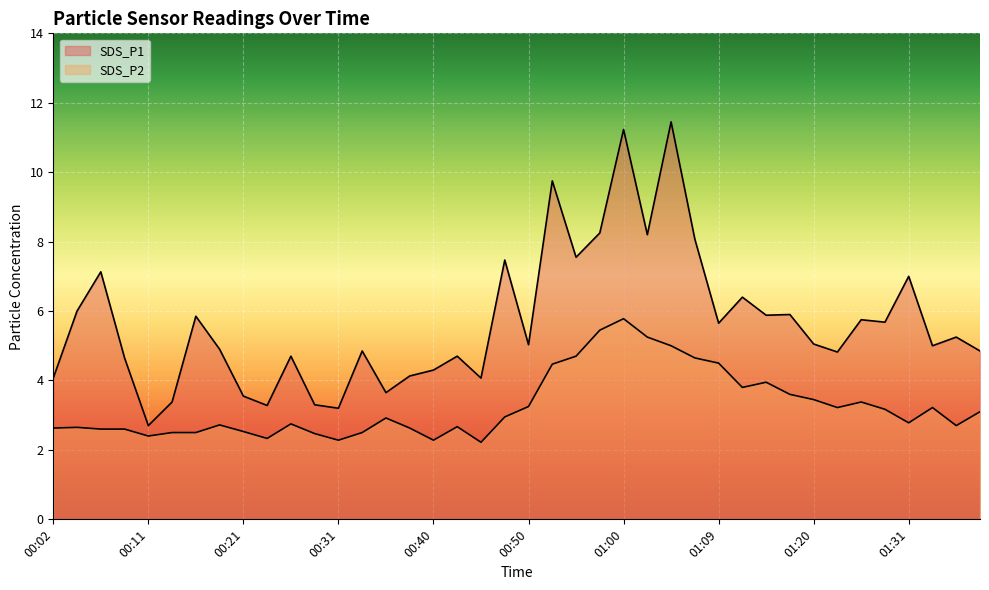

True or false: SDS_P1 has a value of 2.8 at 01:31.

False